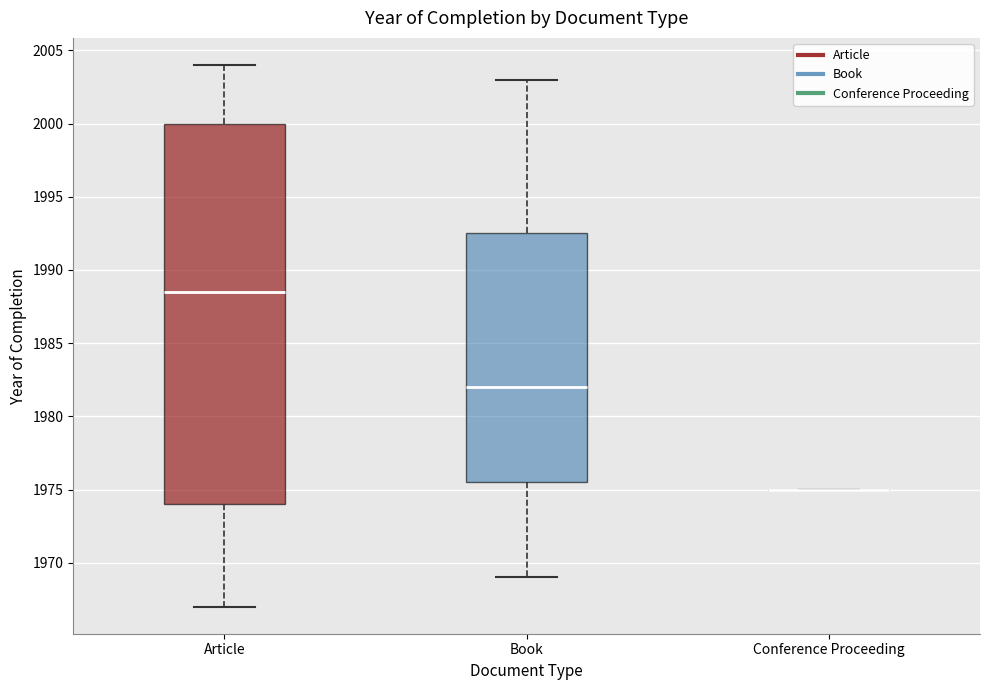

Reading left to right, transcribe this box plot: for each box, give where its median line is, the range the box spans, and where its two whiskers end, as read against the y-axis. The values are not printed on the chart, so give them approximately, as read against the axis.

Article: median 1988.5, box 1974.0 to 2000.0, whiskers 1967.0 to 2004.0
Book: median 1982.0, box 1975.5 to 1992.5, whiskers 1969.0 to 2003.0
Conference Proceeding: box collapsed to a line at 1975.0, whiskers 1975.0 to 1975.0